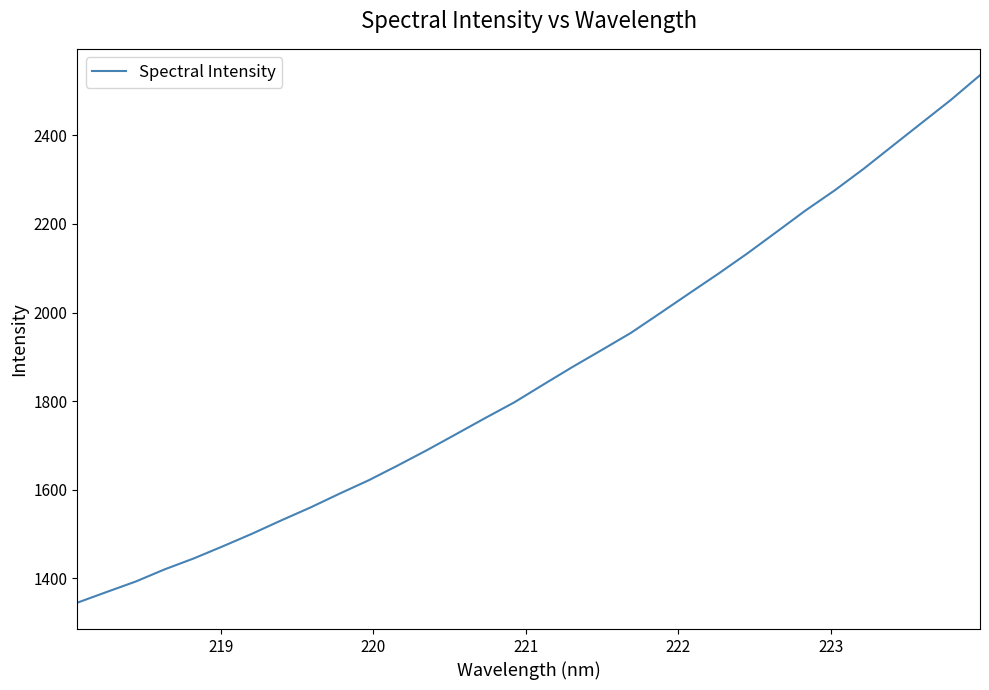

What is the minimum value shown in the chart?

1345.2